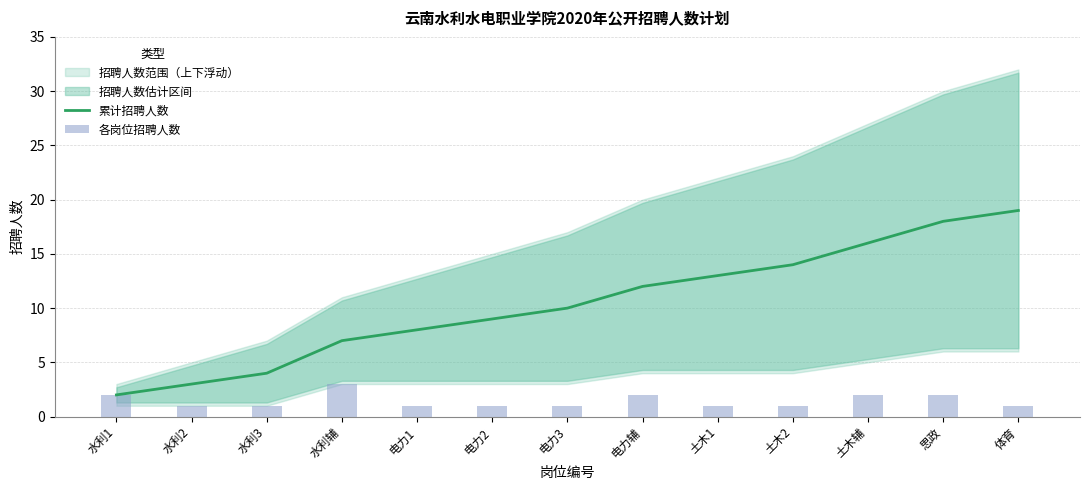

The value of 累计招聘人数 at 思政 is 18. True or false?

True